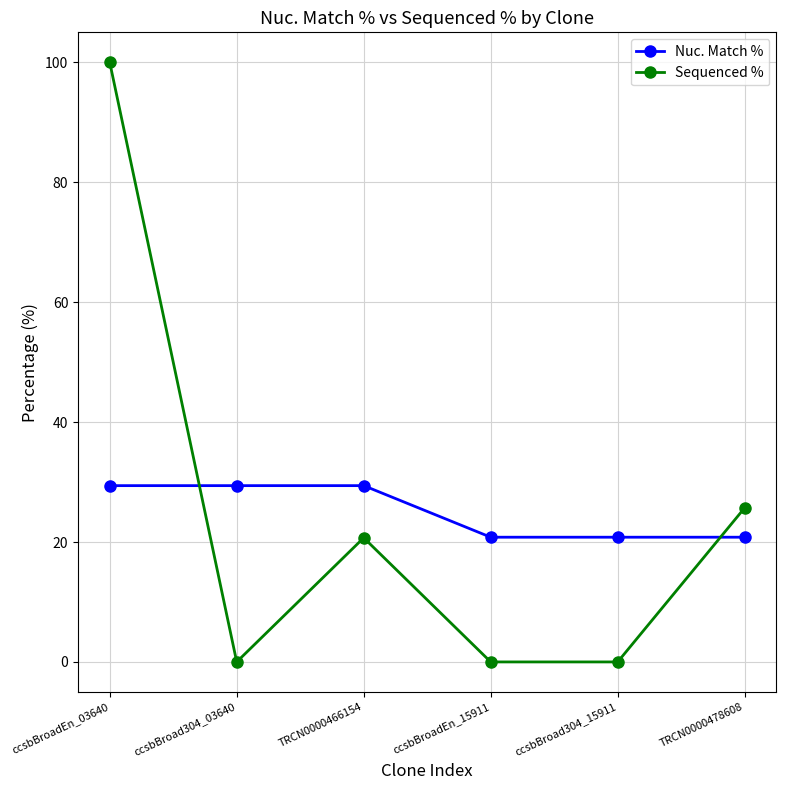

The Sequenced % series shows 39.7 at TRCN0000478608. True or false?

False